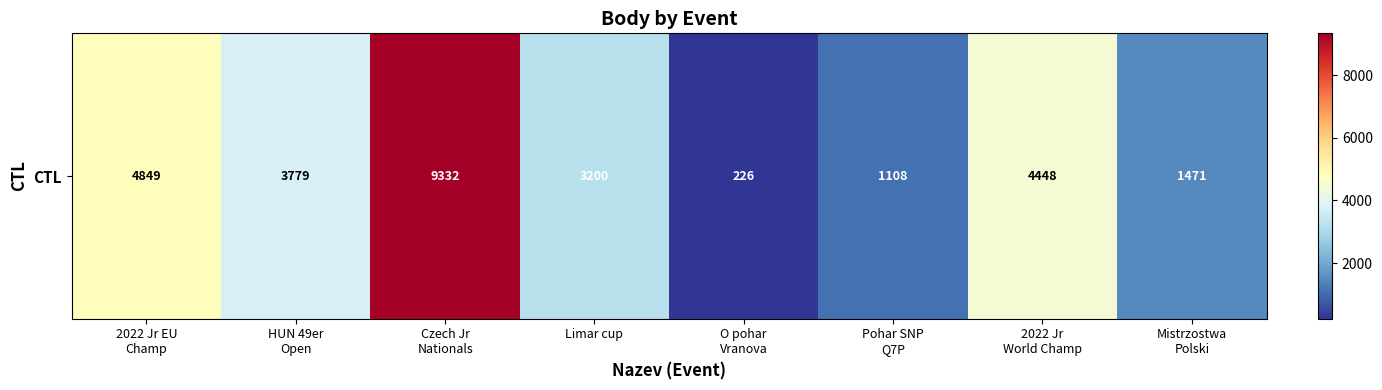

List the labels in order of value, smallest first.

O pohar
Vranova, Pohar SNP
Q7P, Mistrzostwa
Polski, Limar cup, HUN 49er
Open, 2022 Jr
World Champ, 2022 Jr EU
Champ, Czech Jr
Nationals